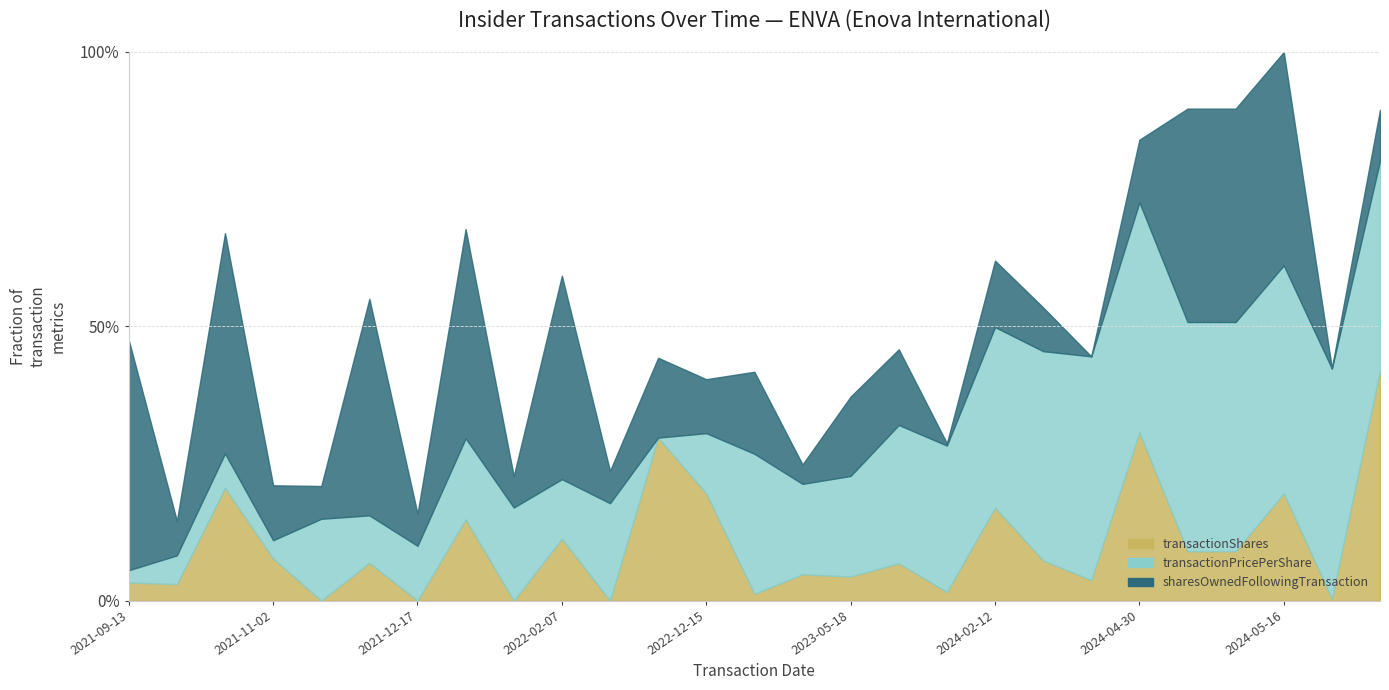

What is the lowest value of the transactionShares series?

1430.0